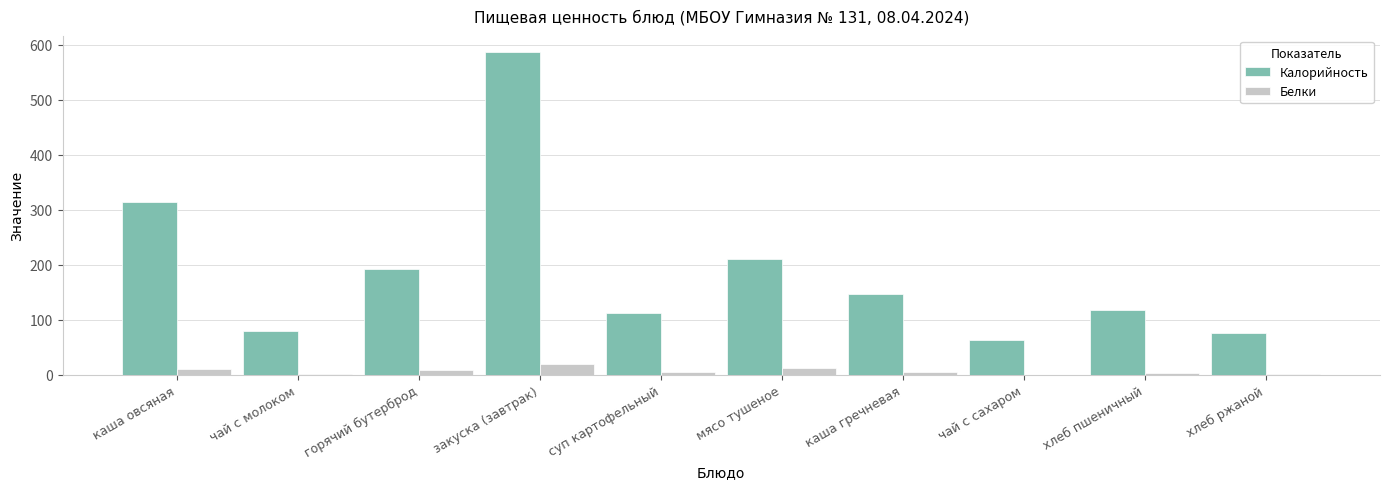

Is the value of Белки at хлеб пшеничный greater than the value of Калорийность at каша овсяная?

No